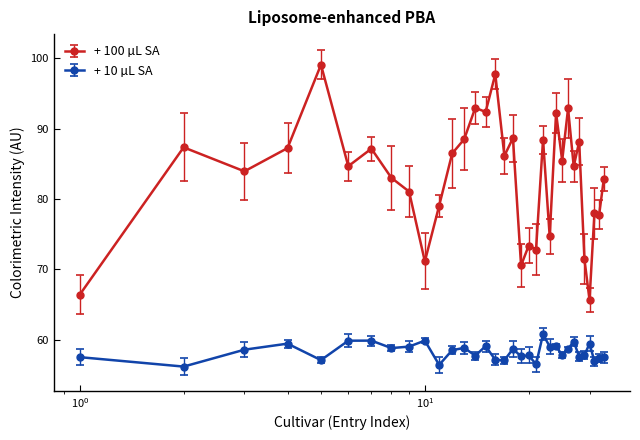

How many categories are shown in the chart?

33